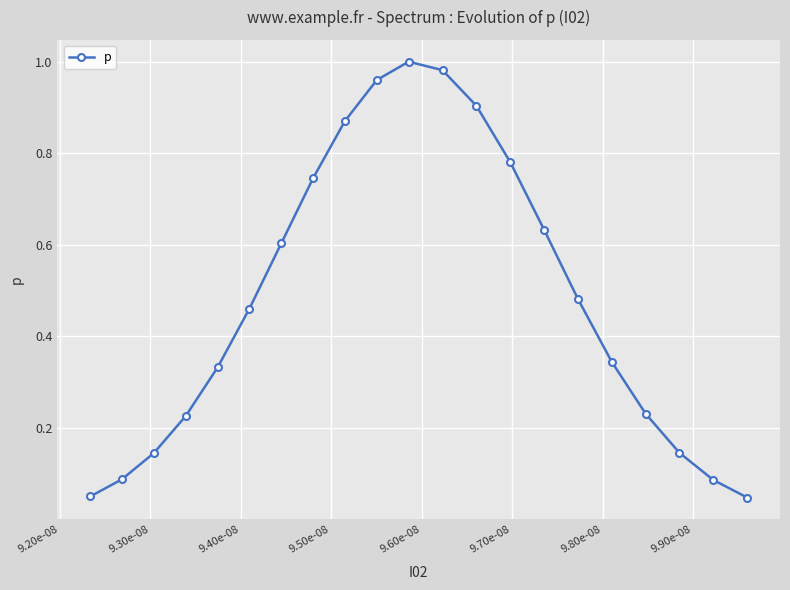

Does the chart display data point markers on the line(s)?

Yes